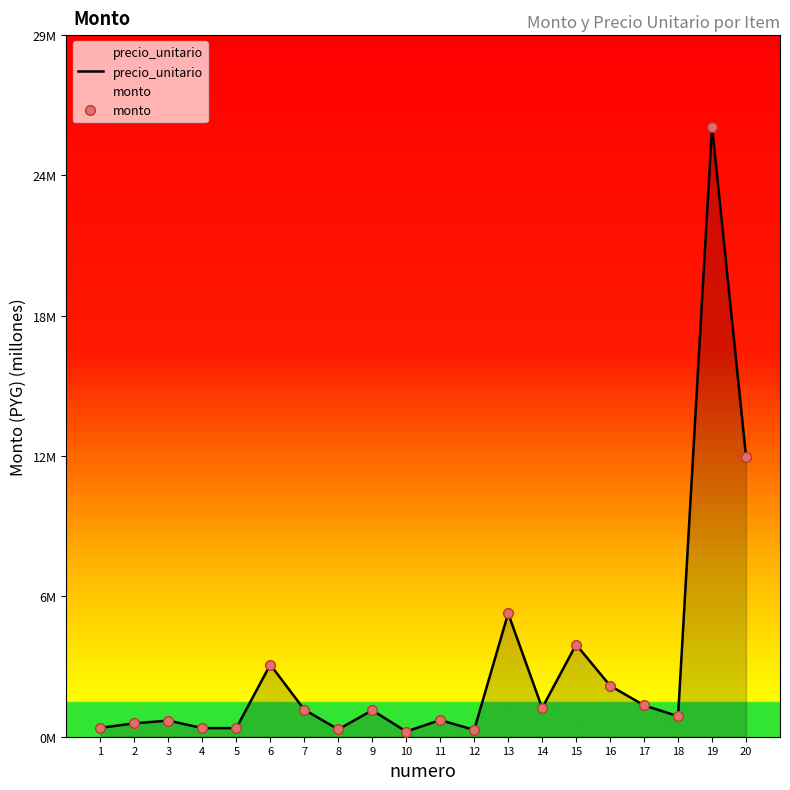

Which series has the widest spread of values?

precio_unitario